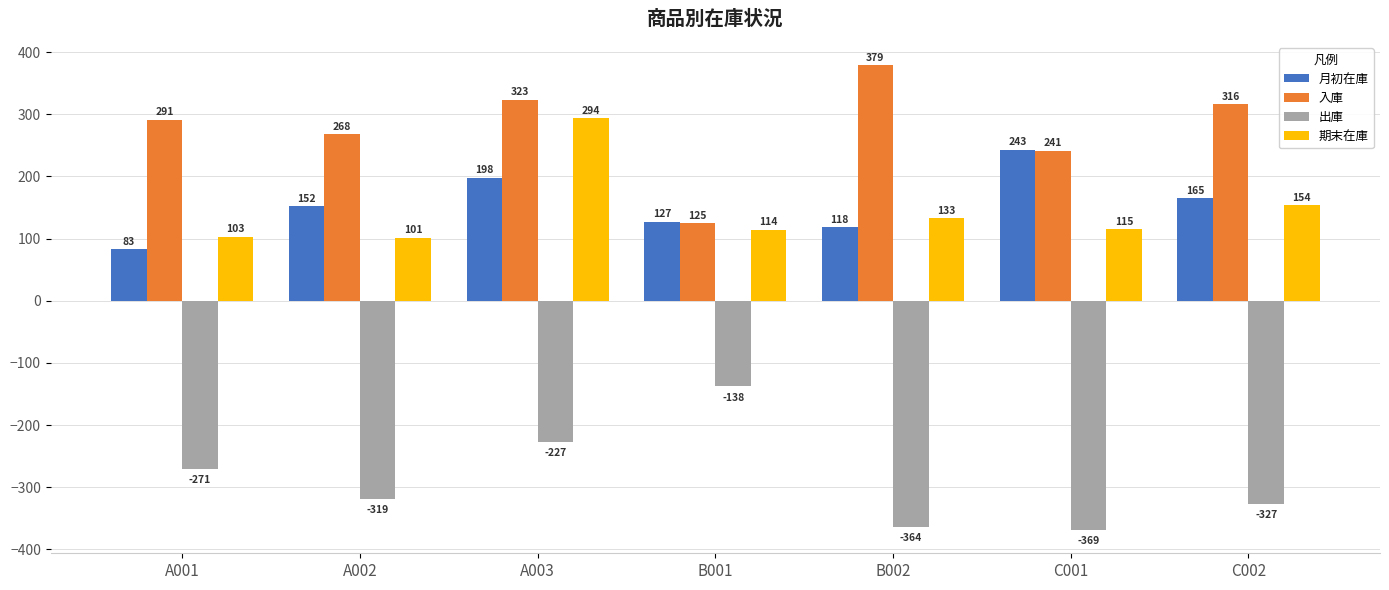

What are all the series names shown in the legend?

月初在庫, 入庫, 出庫, 期末在庫